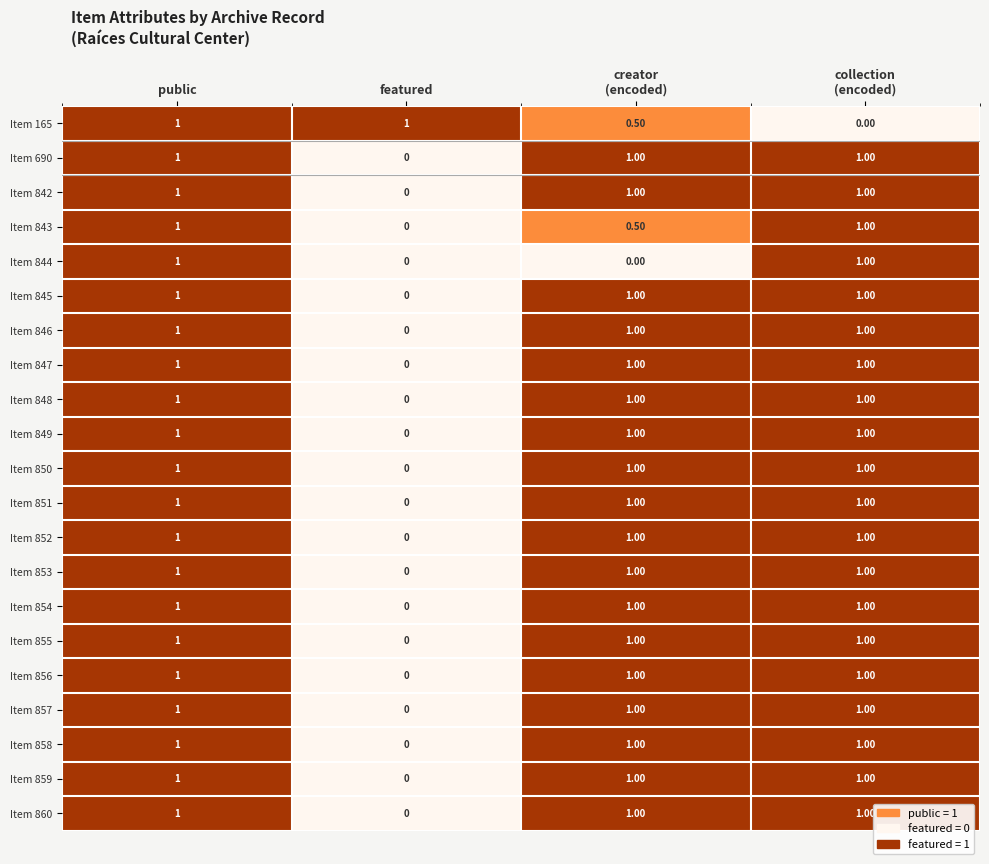

What is the difference between the highest and lowest values at featured?

1.0